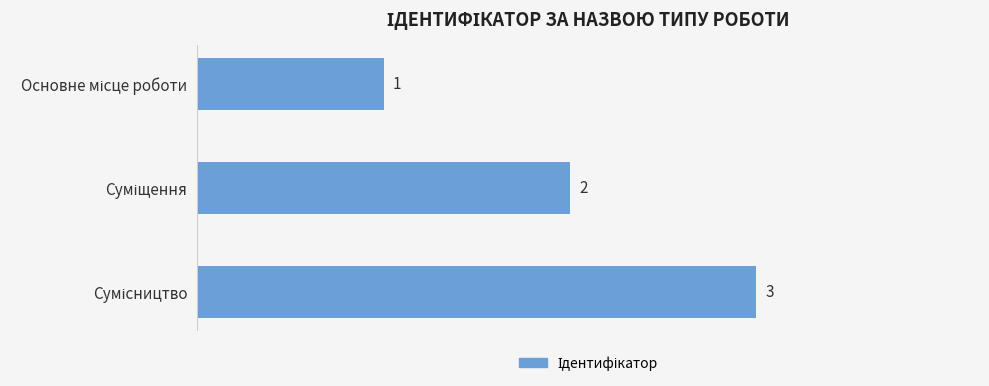

What is the maximum value shown in the chart?

3